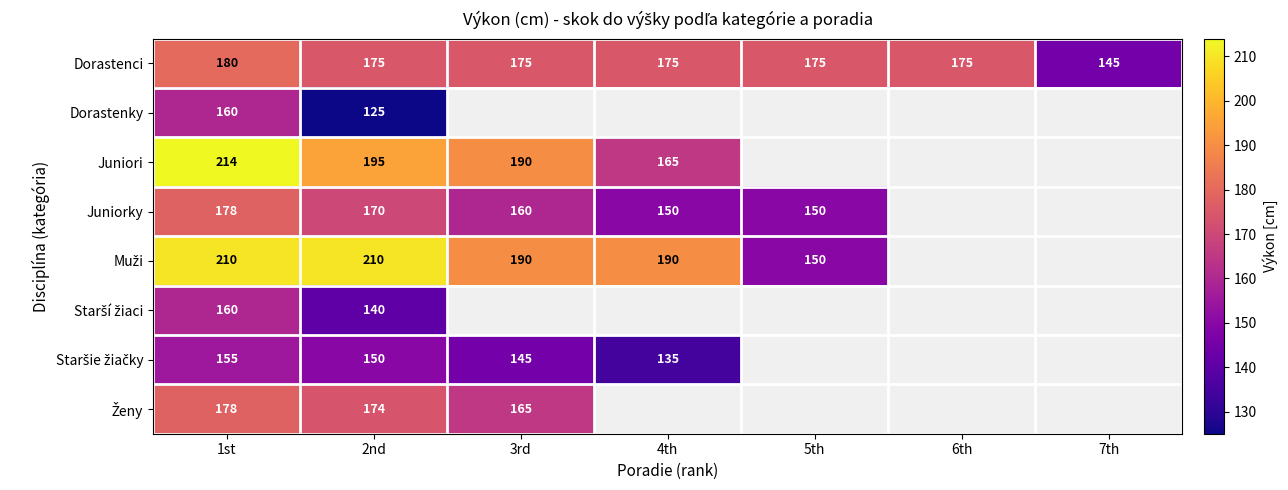

At which label does Muži first exceed 190?

1st